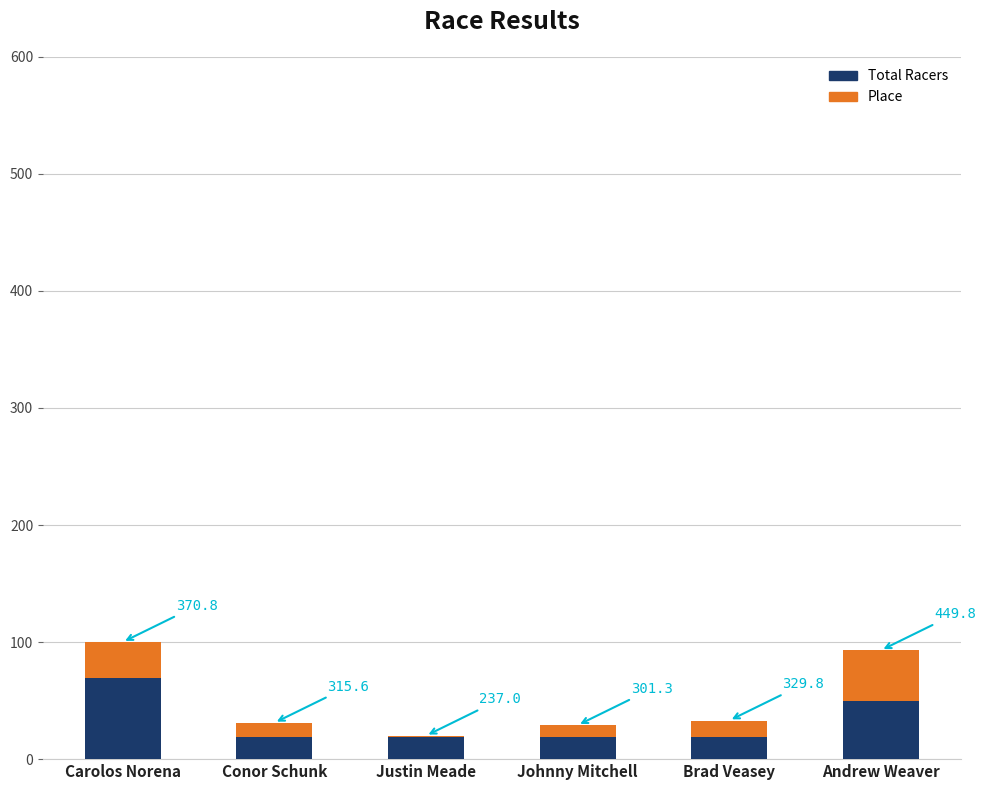

What is the average value of the Total Racers series?

32